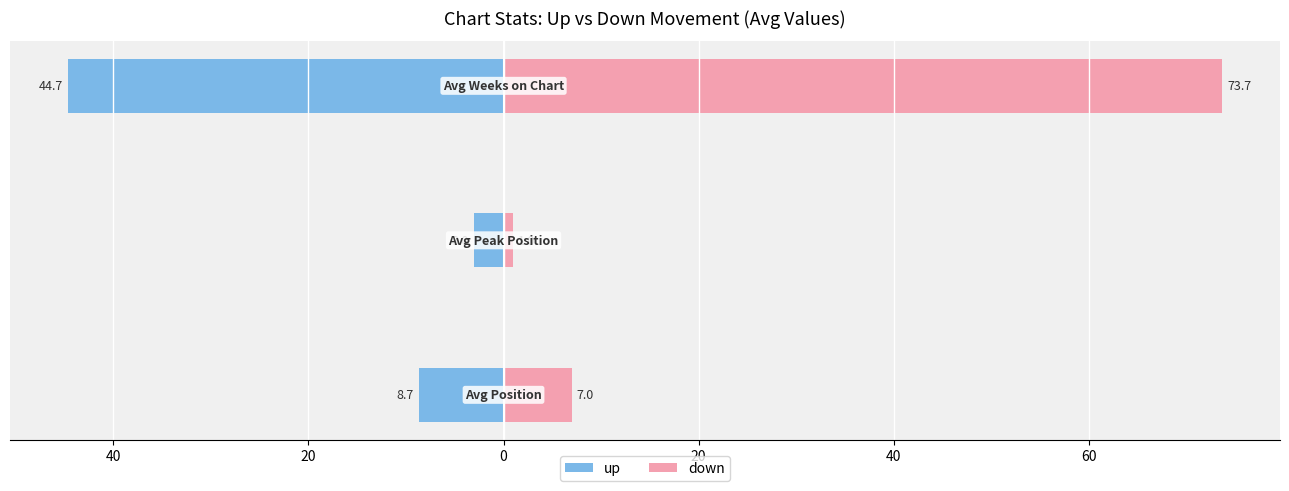

How many groups of bars are there?

3